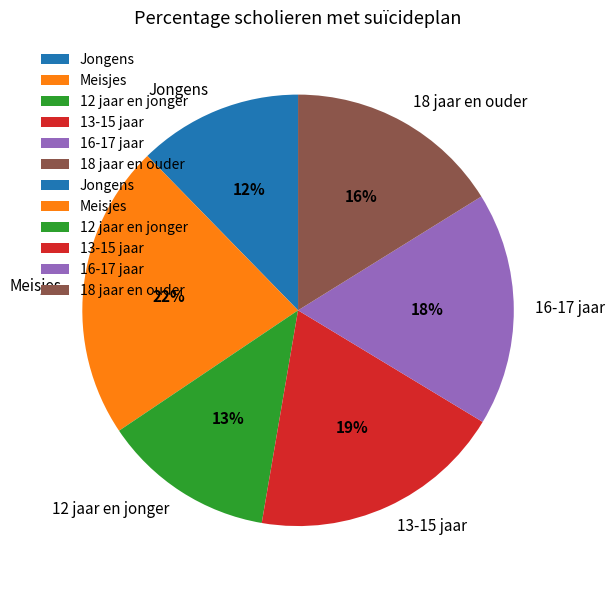

Count the number of slices in the pie.

6